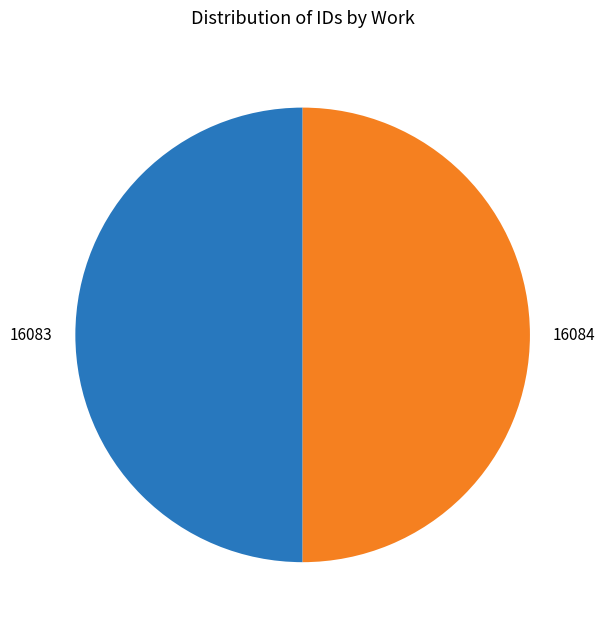

True or false: 16084 accounts for 42% of the total.

False